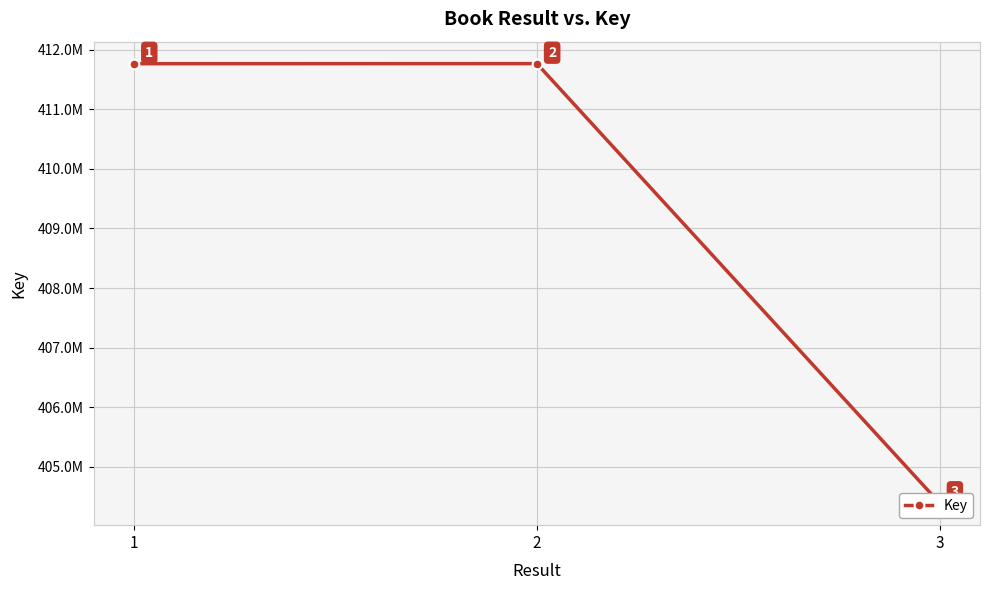

What is the value of the 2nd point from the left?

411764163